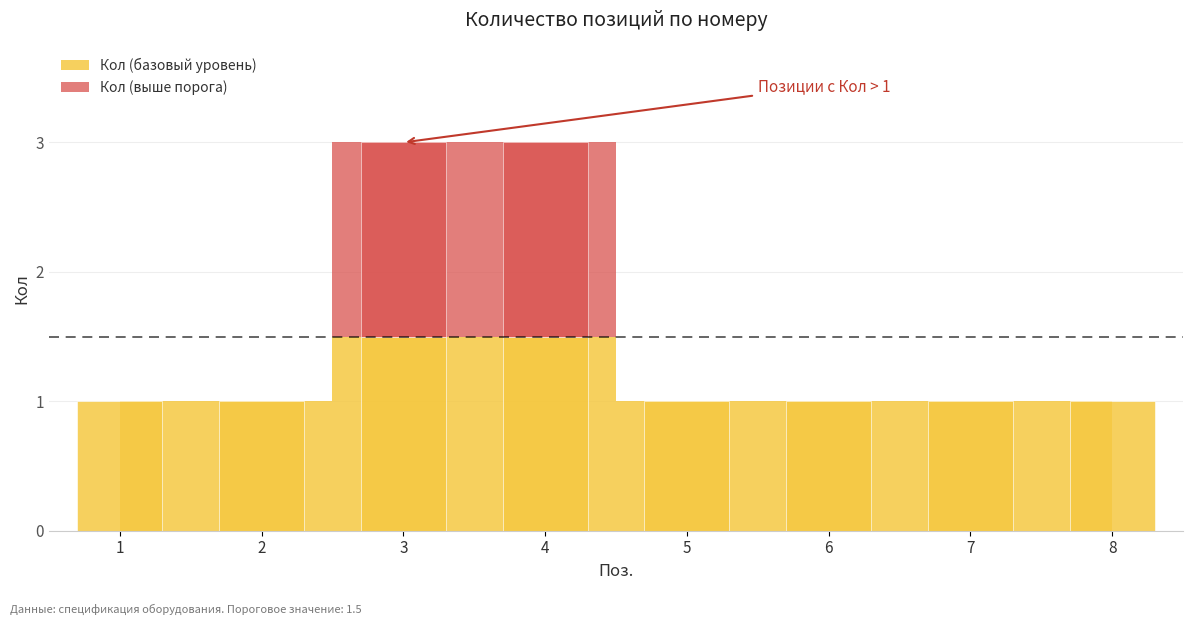

What is the change in value from 4 to 6?

-0.5